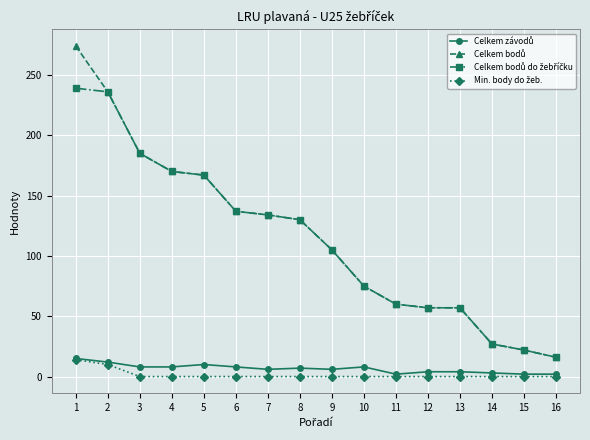

What is the greatest value displayed?

274